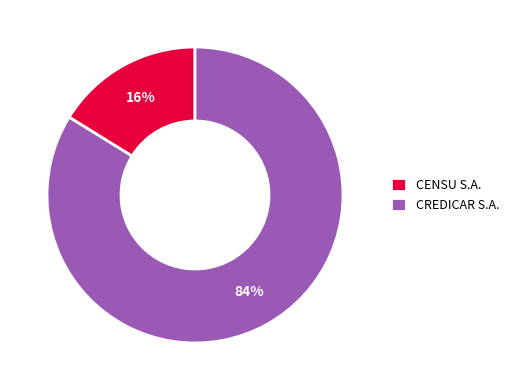

Is it true that CENSU S.A. is 16% of the pie?

True